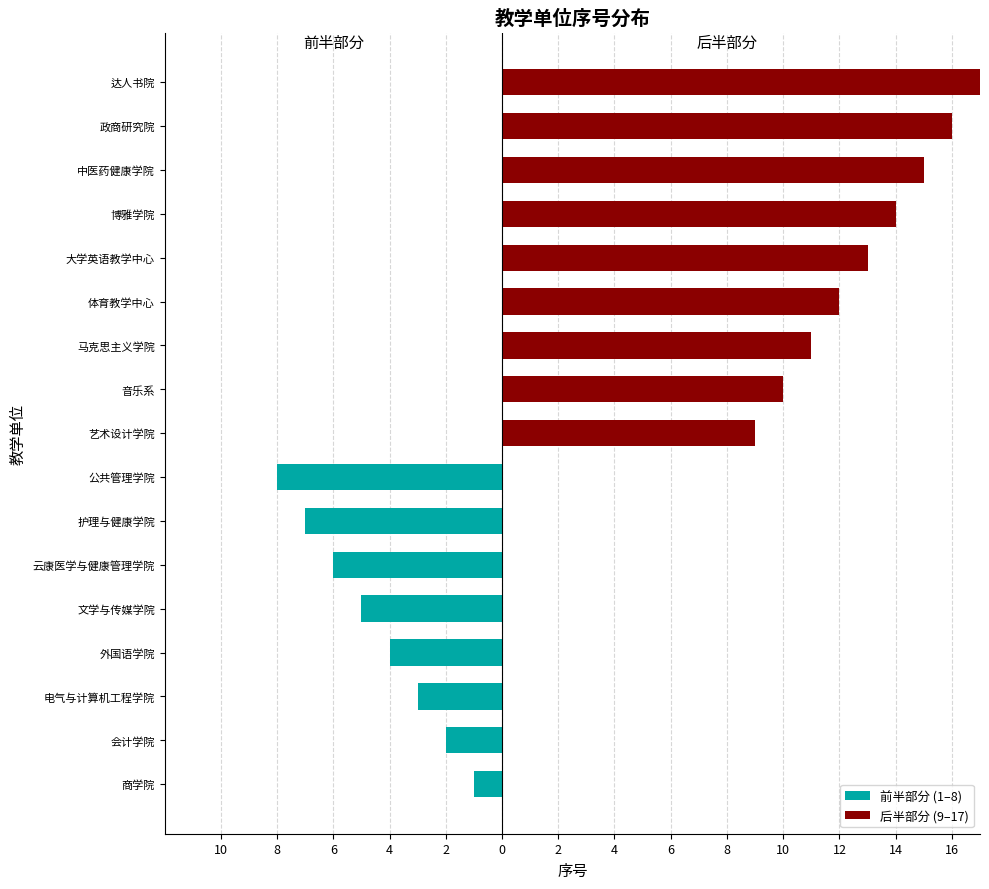

What is the label of the 12th bar from the left?

体育教学中心